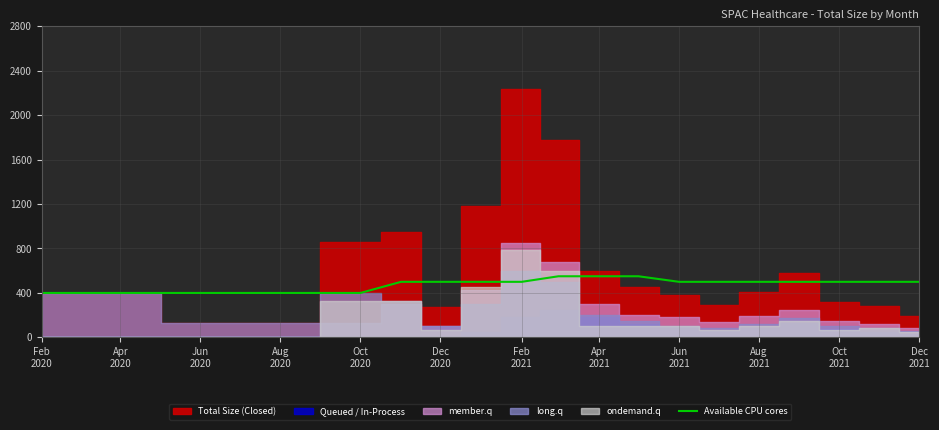

What is the lowest value of the Available CPU cores series?

400